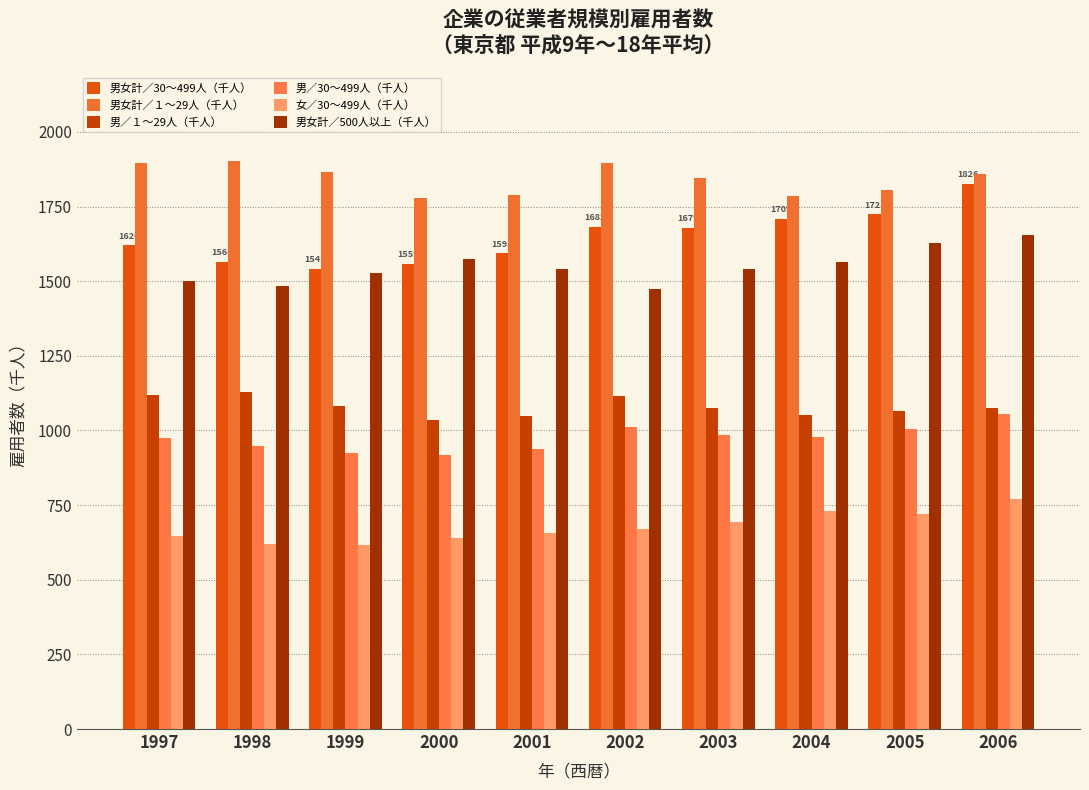

Rank the categories by 女／30～499人（千人） value from lowest to highest.

1999, 1998, 2000, 1997, 2001, 2002, 2003, 2005, 2004, 2006